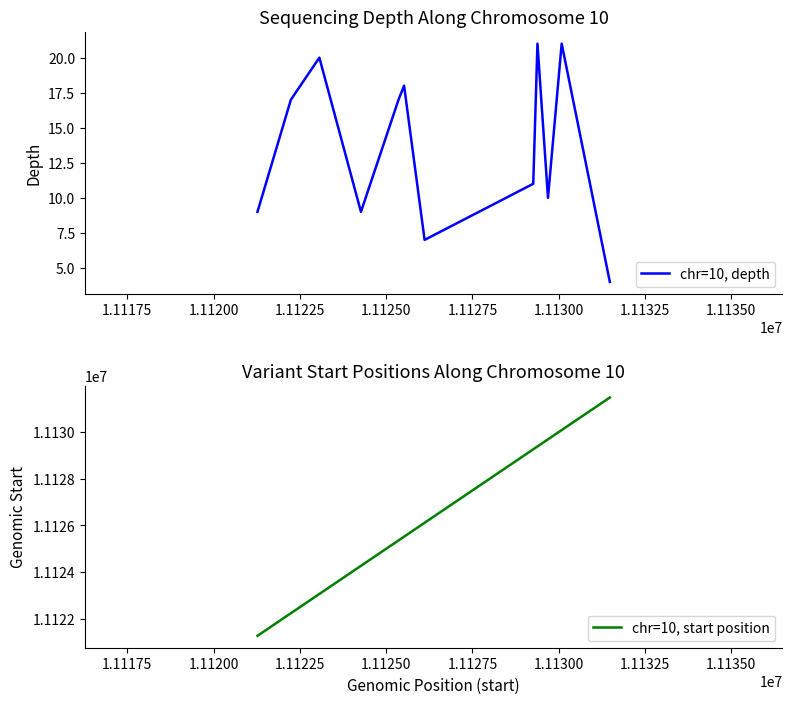

Which series has the largest range (max minus min)?

chr=10, start position